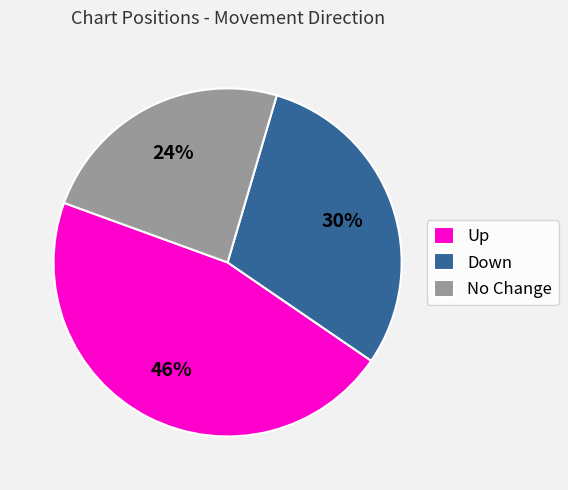

Is Down the majority of the pie?

No